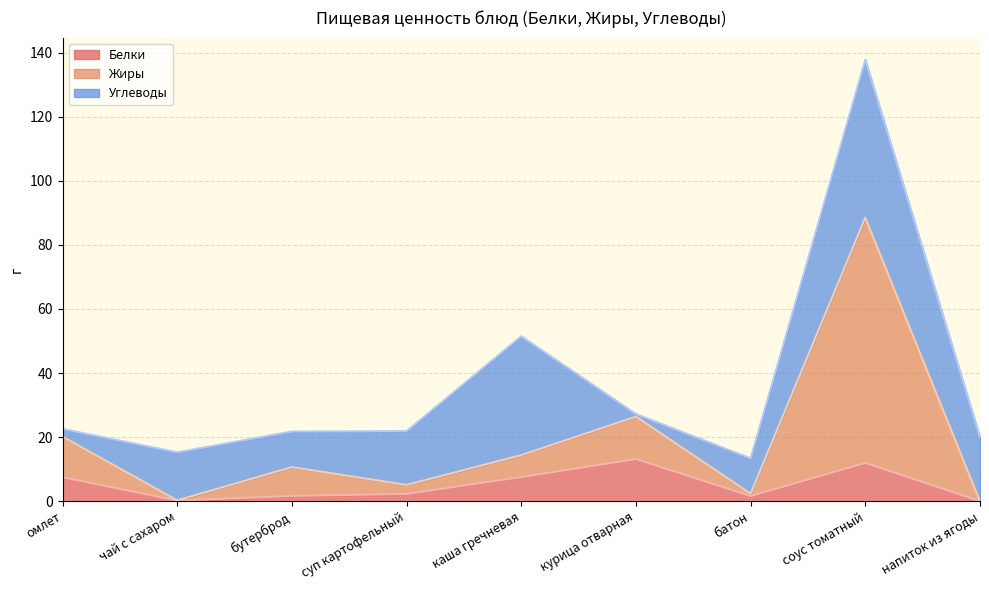

List the labels in order of Белки value, largest first.

курица отварная, соус томатный, каша гречневая, омлет, суп картофельный, бутерброд, батон, чай с сахаром, напиток из ягоды